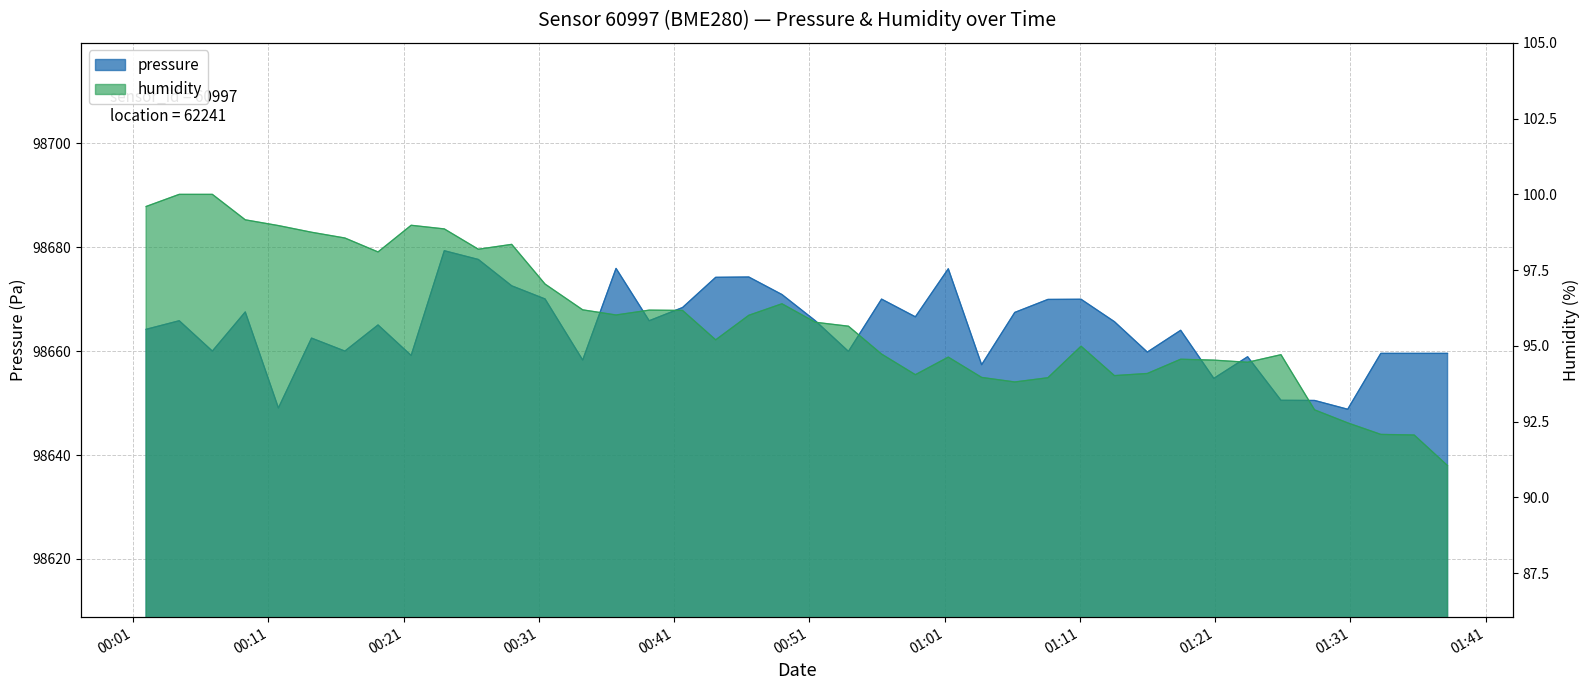

Which series has the largest total across all categories?

pressure